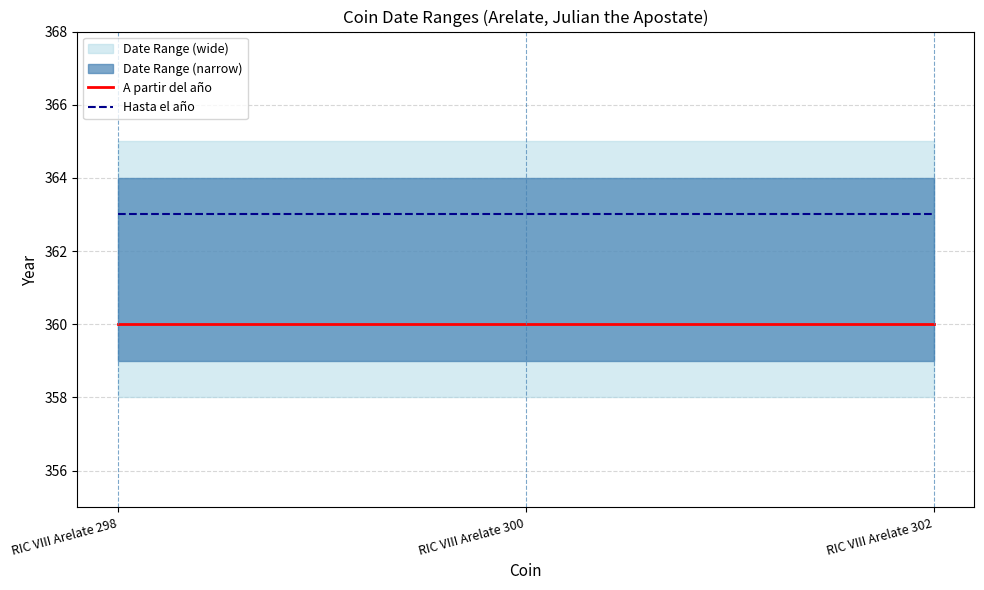

Reading left to right, what are all the values shown in this chart?

A partir del año: 360	360	360
Hasta el año: 363	363	363